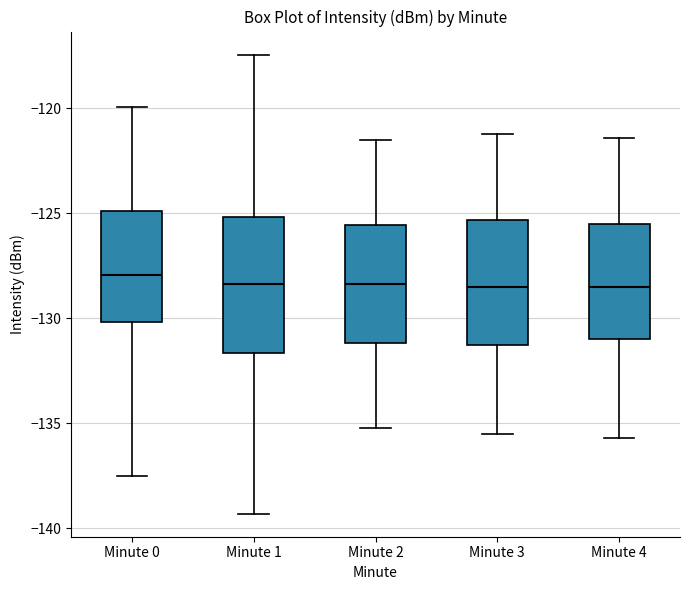

Where does the median line of the box for Minute 4 sit on the y-axis? The values are not printed on the chart, so give them approximately, as read against the axis.

-128.5